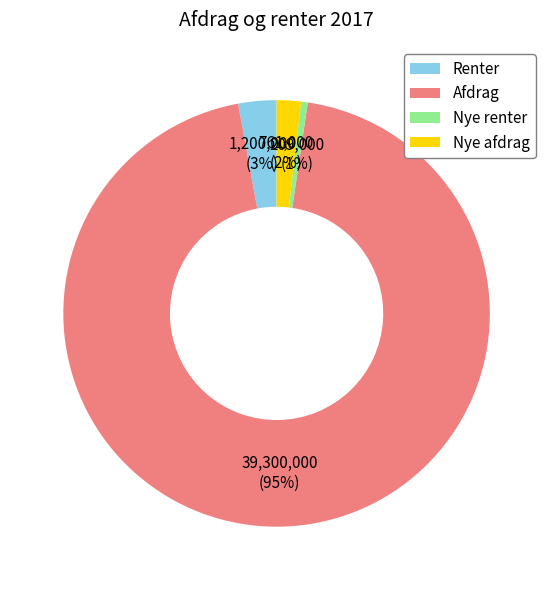

To the nearest percent, what is the average slice percentage?

25%